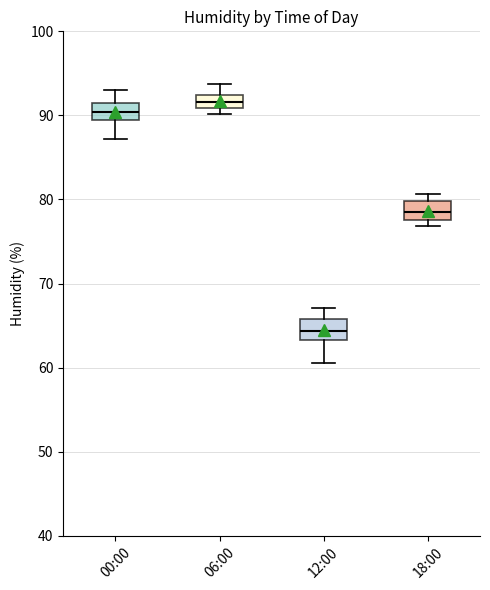

Reading left to right, transcribe this box plot: for each box, give where its median line is, the range the box spans, and where its two whiskers end, as read against the y-axis. The values are not printed on the chart, so give them approximately, as read against the axis.

00:00: median 90, box 89 to 92, whiskers 87 to 93
06:00: median 92 (inside the box), box 91 to 92, whiskers 90 to 94
12:00: median 64, box 63 to 66, whiskers 61 to 67
18:00: median 79, box 78 to 80, whiskers 77 to 81